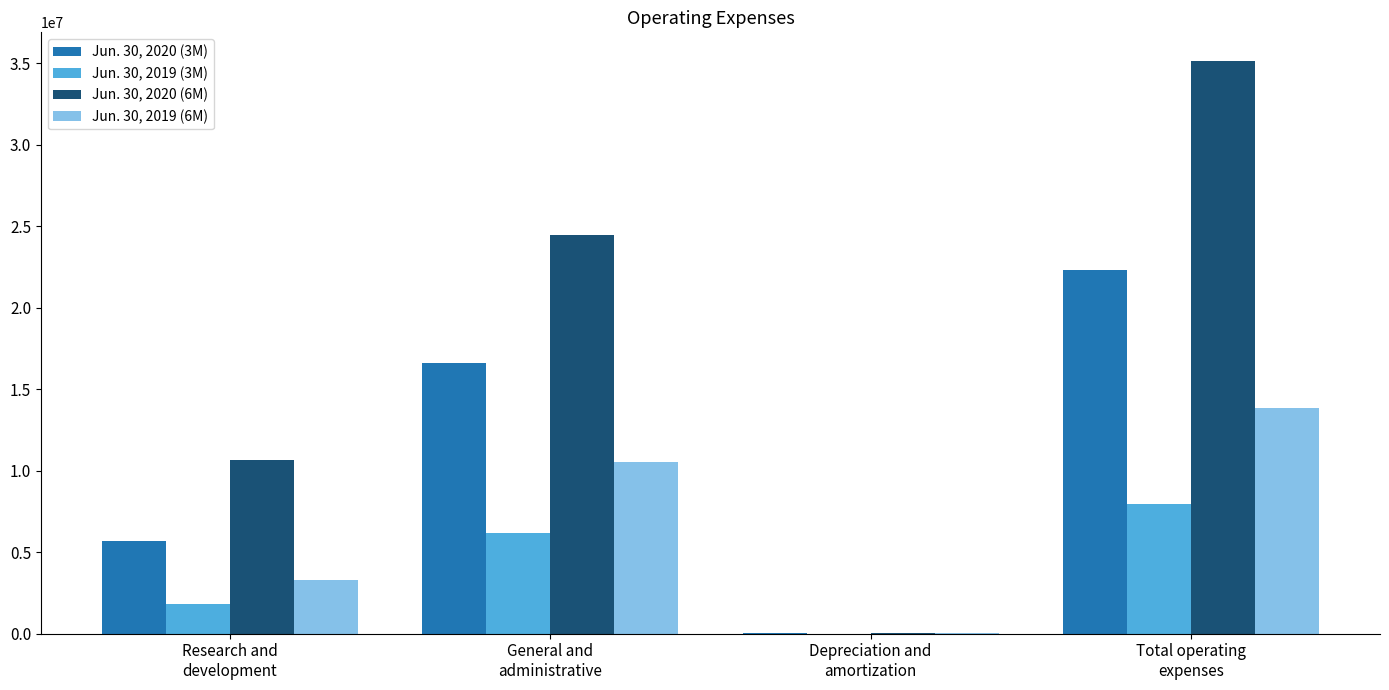

Which series has the largest total across all categories?

Jun. 30, 2020 (6M)